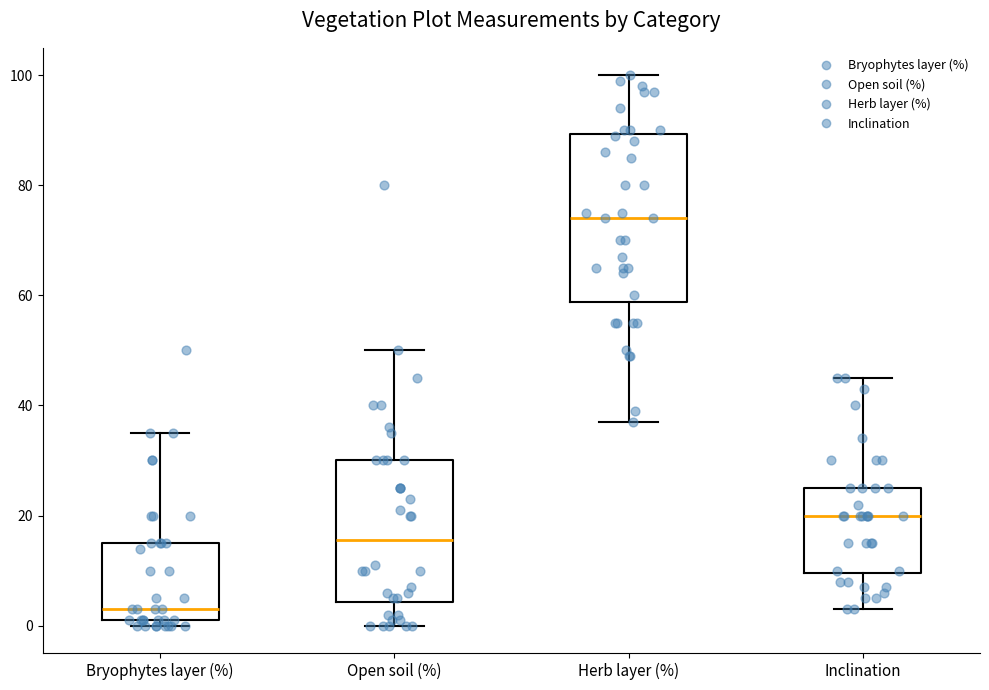

Where is the upper edge of the box for Inclination on the y-axis? The values are not printed on the chart, so give them approximately, as read against the axis.

26